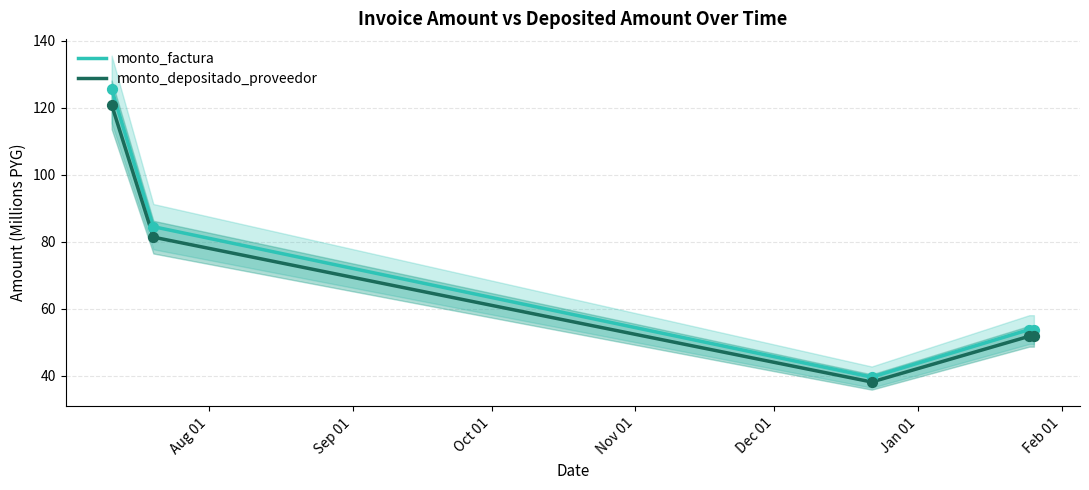

Which series has the largest Y range (max minus min)?

monto_factura